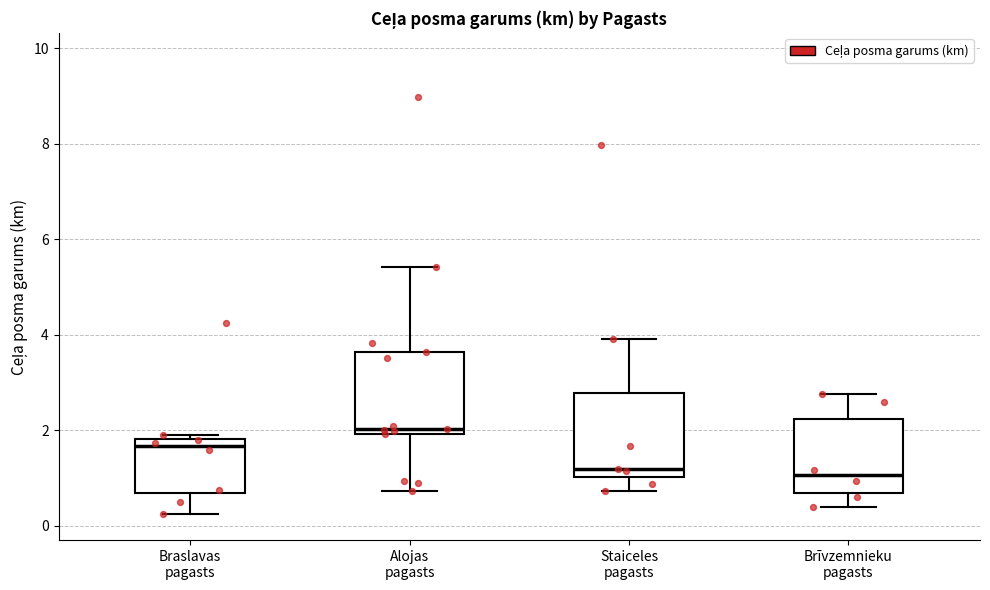

Where does the upper whisker of the box for Alojas pagasts end on the y-axis? The values are not printed on the chart, so give them approximately, as read against the axis.

5.4